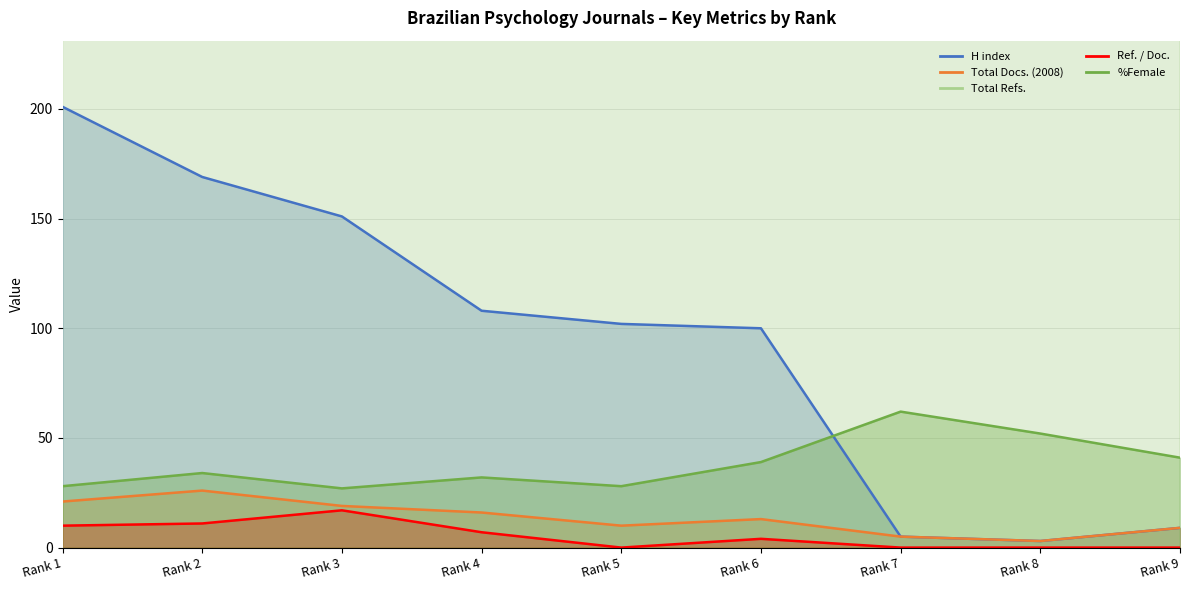

Count the number of categories in the chart.

9